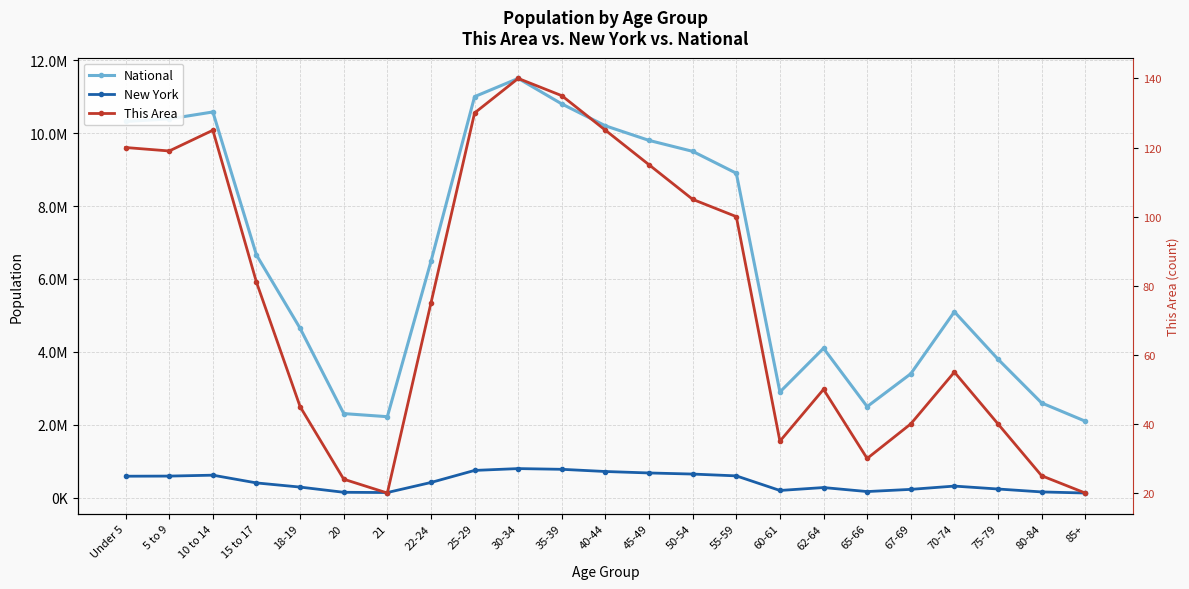

Does the chart have visible grid lines?

Yes